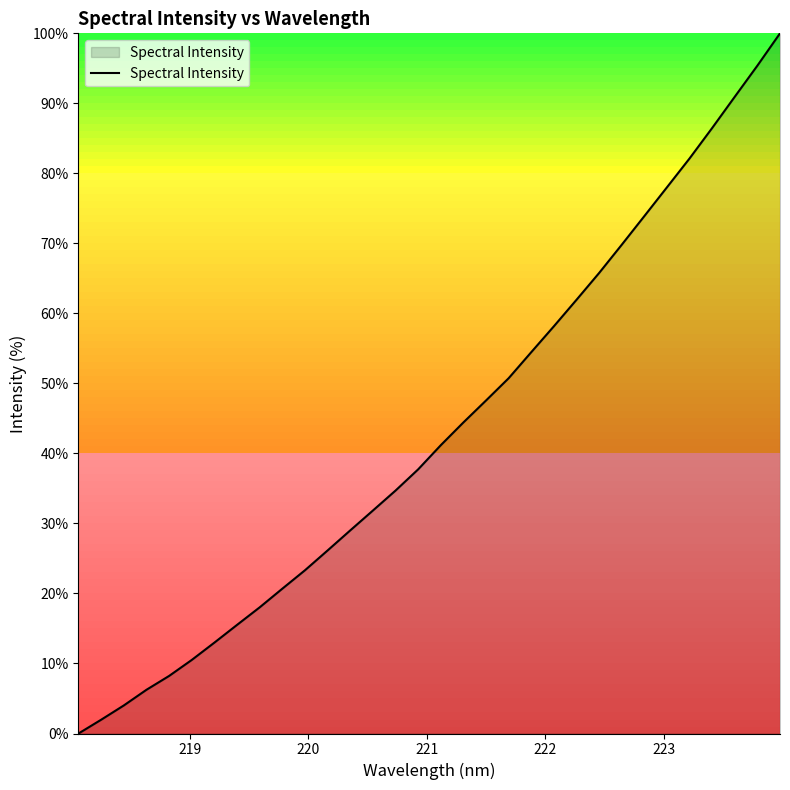

True or false: there are more than 2 points higher than both neighbors.

False